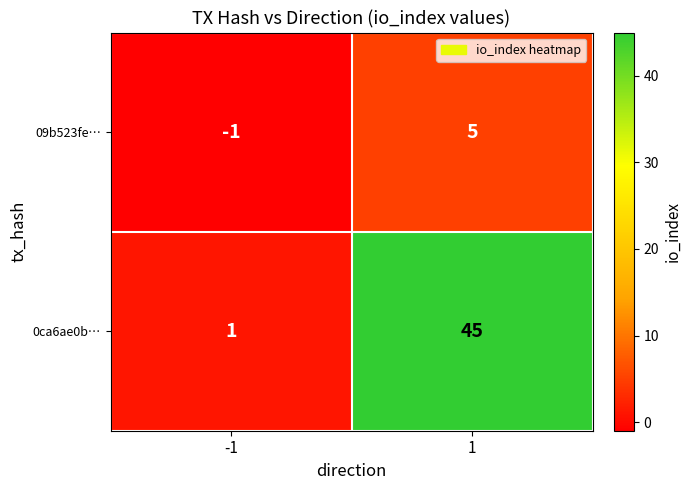

What is the maximum value for 0ca6ae0b…?

45